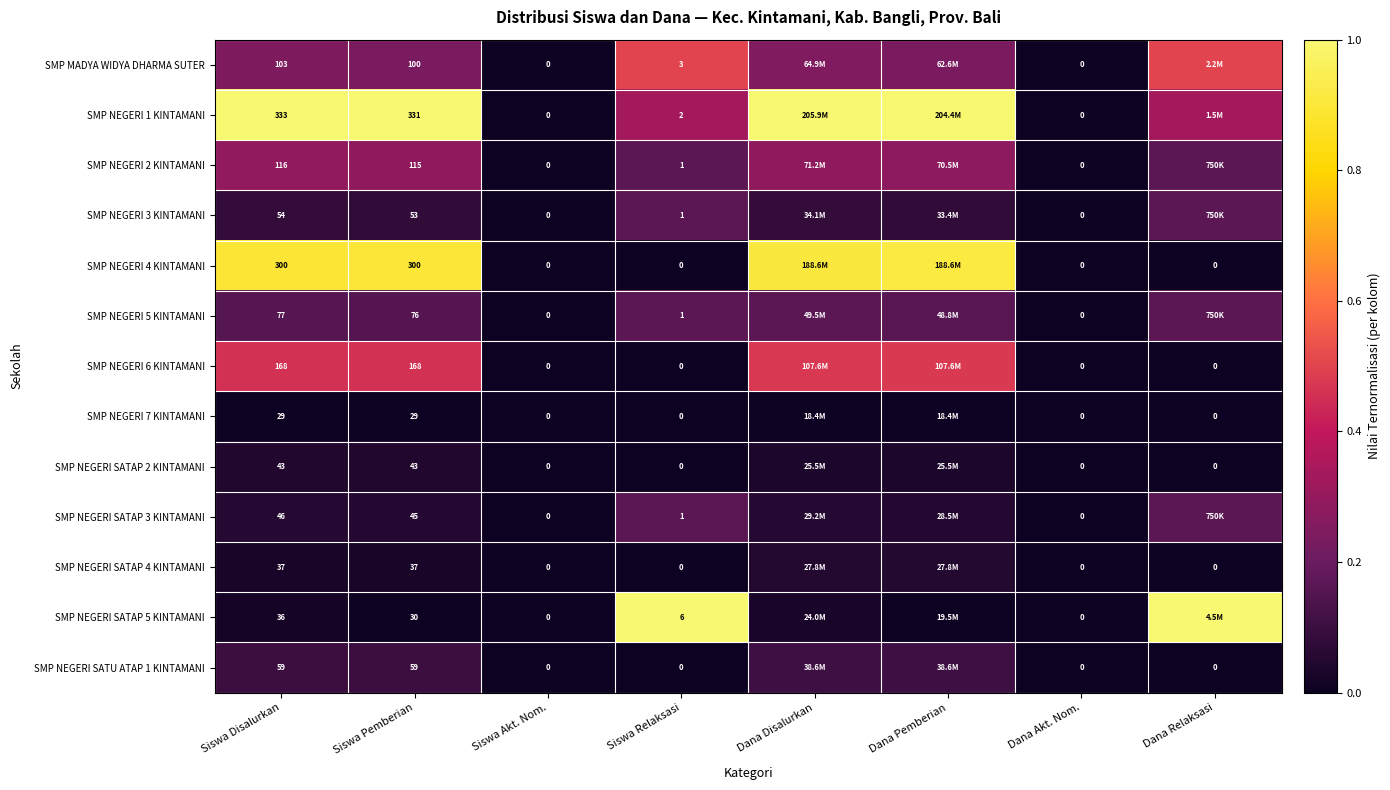

The SMP NEGERI 3 KINTAMANI series shows -0.1 at Siswa Akt. Nom.. True or false?

False